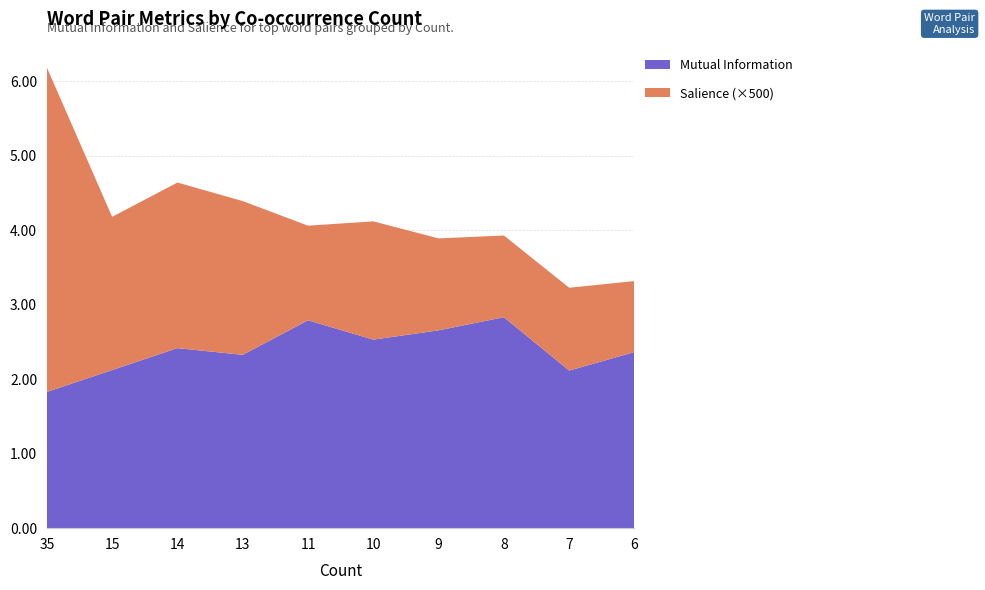

Reading right to left, list all the values displayed in this chart.

Mutual Information: 2.4	2.1	2.8	2.7	2.5	2.8	2.3	2.4	2.1	1.8
Salience: 0.0	0.0	0.0	0.0	0.0	0.0	0.0	0.0	0.0	0.0